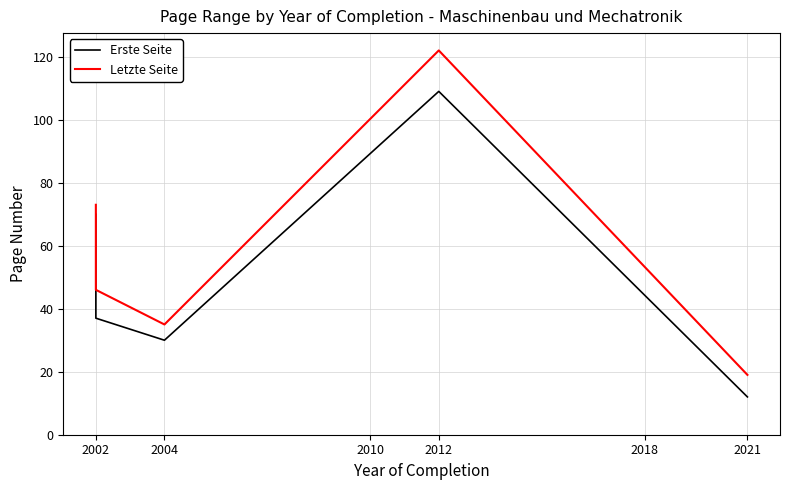

Rank the series by their maximum value, from lowest to highest.

Erste Seite, Letzte Seite